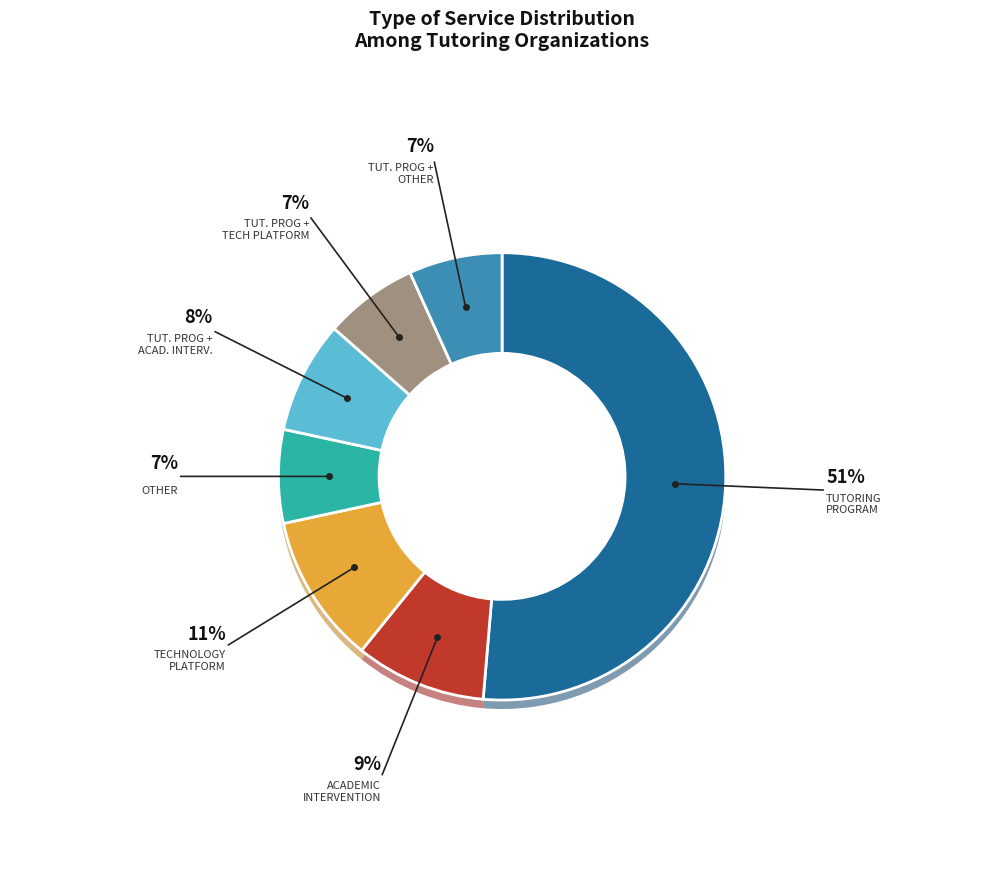

What is the total percentage of Tutoring Program, Academic Intervention and Tutoring Program?

59.5%